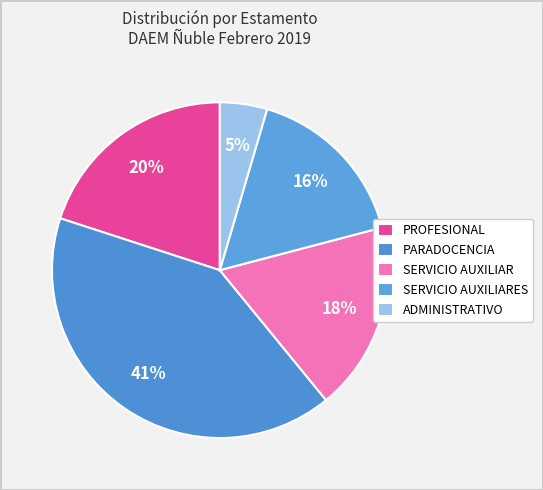

Is there any slice that represents more than half of the pie?

No